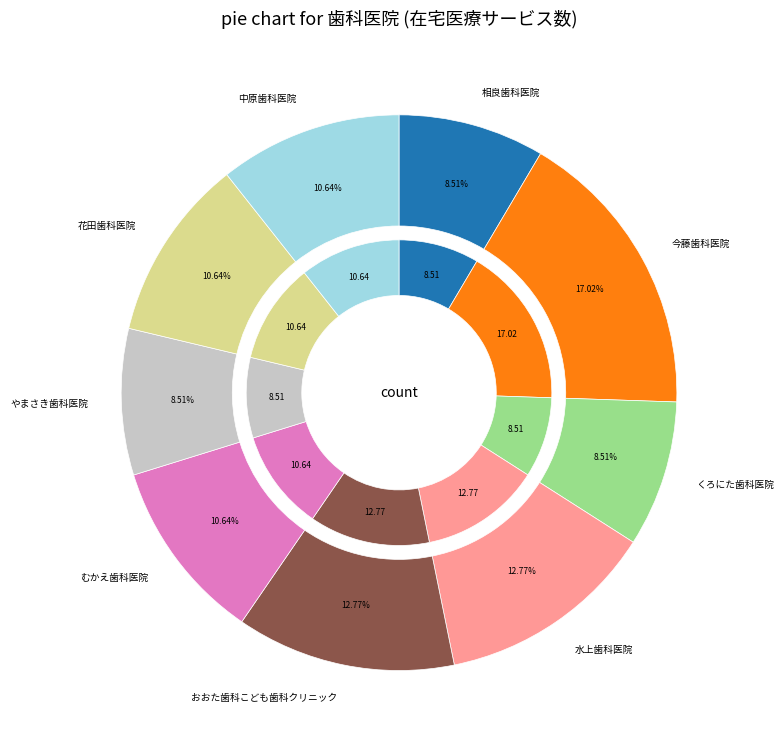

Count the number of slices in the pie.

9